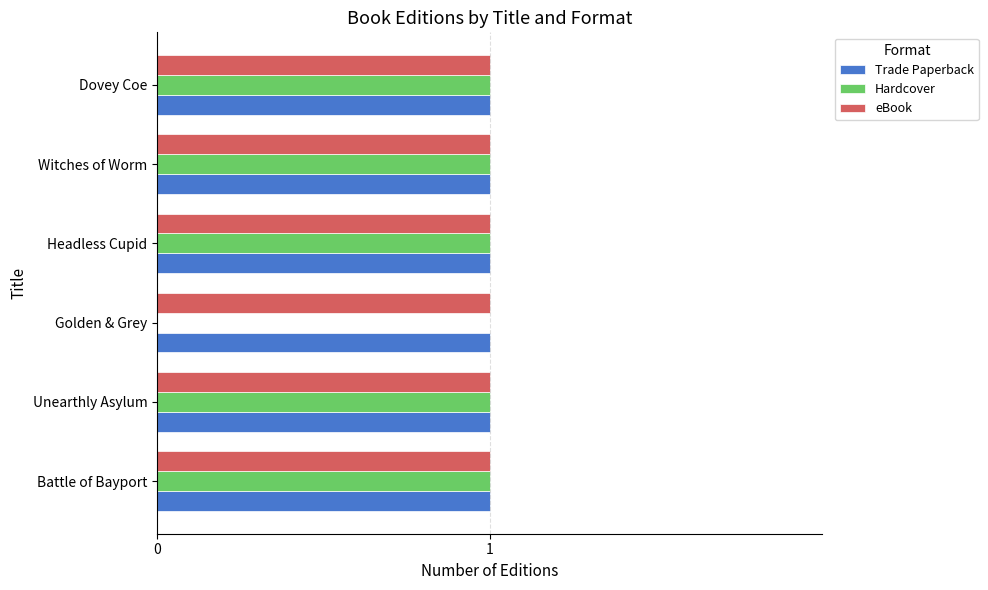

The eBook series shows 1 at Unearthly Asylum. True or false?

True